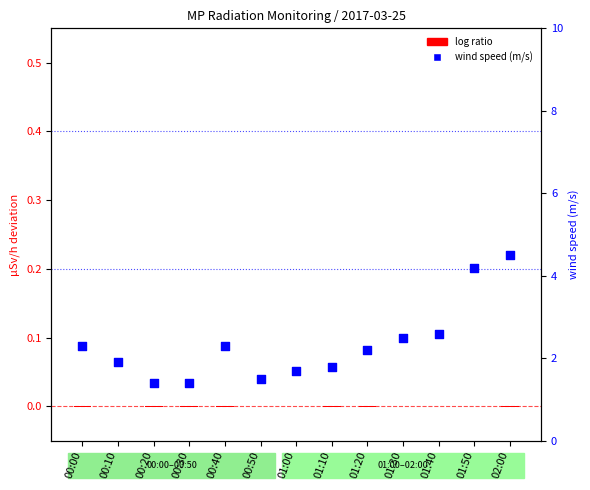

Is the value of wind speed (m/s) at 01:40 greater than the value of log ratio at 01:50?

Yes